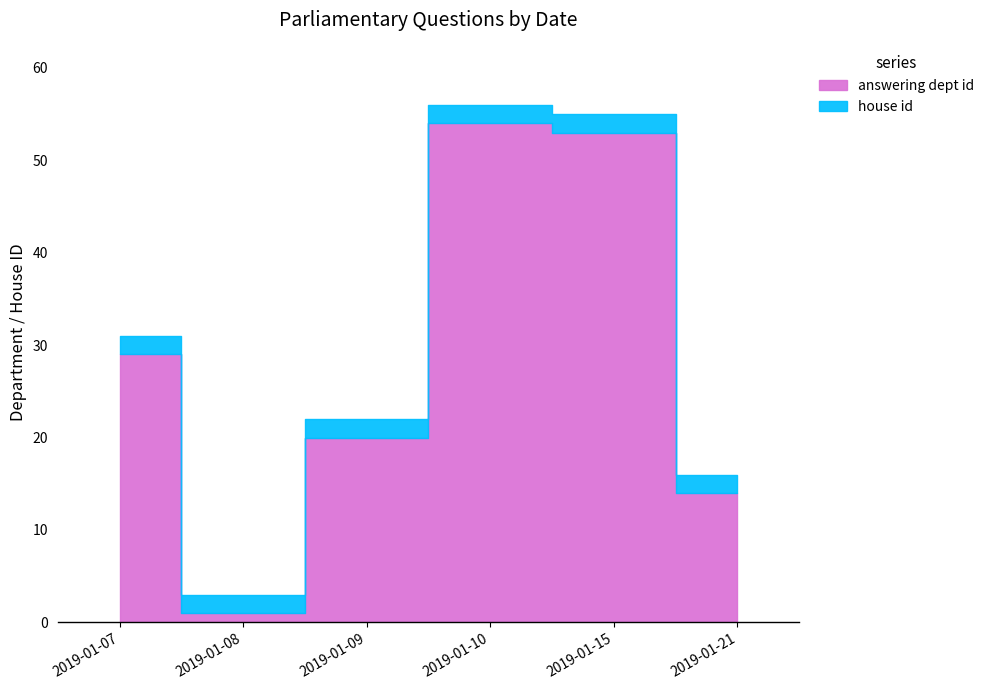

Is the value of answering dept id at 2019-01-10 greater than the value of house id at 2019-01-07?

Yes